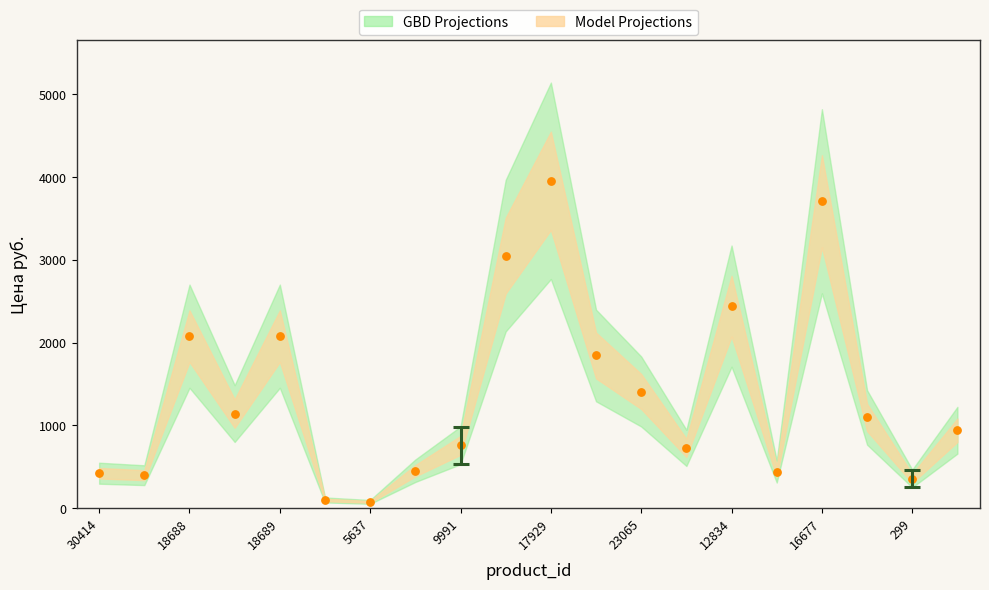

What is the range of Y values (max minus min)?

3878.7